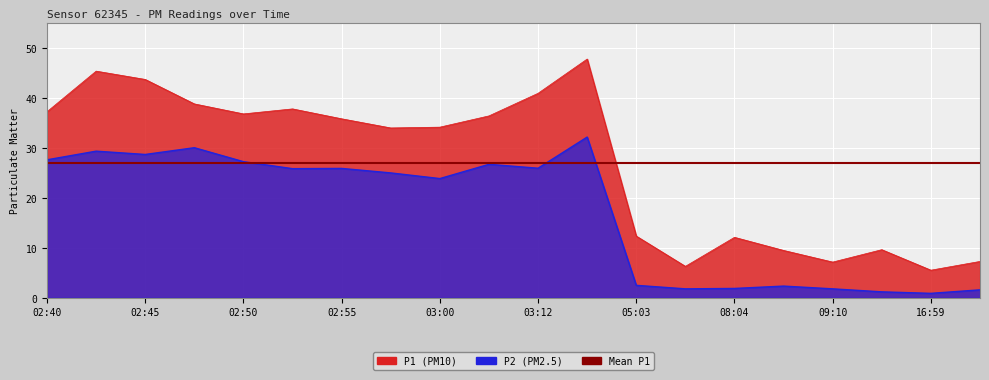

At which category is the sum across all series the highest?

03:15